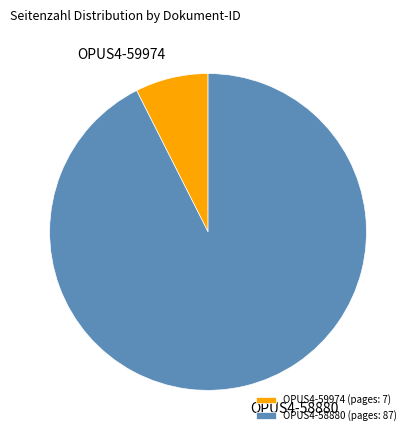

Combined, do OPUS4-58880 and OPUS4-59974 account for over 50%?

Yes